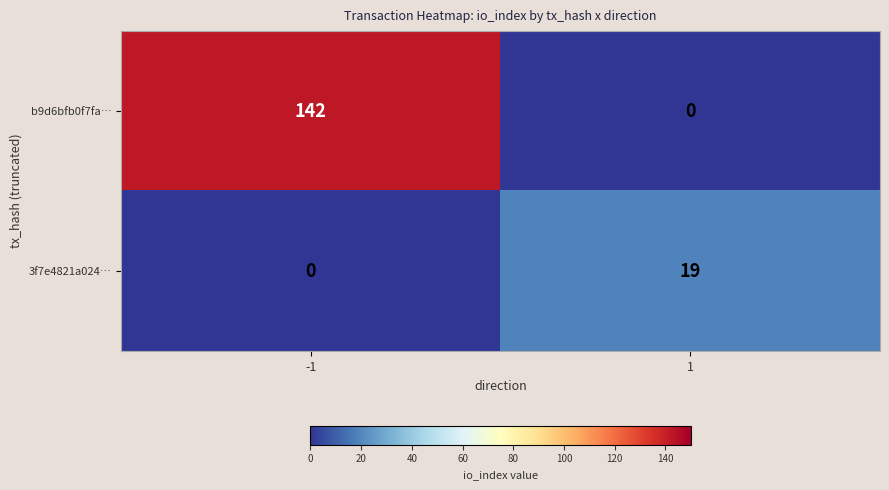

What is the difference between the b9d6bfb0f7fa… values at -1 and 1?

142